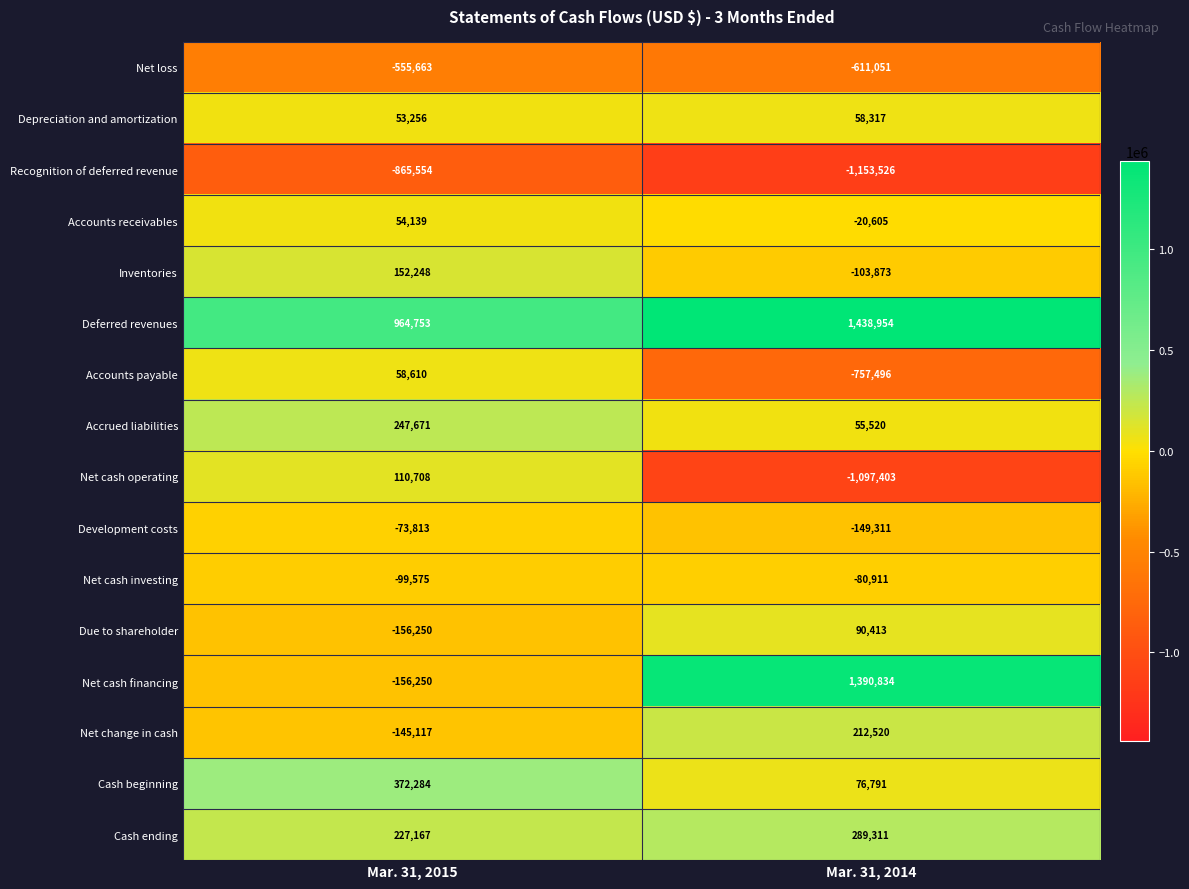

At which category is the sum across all series the highest?

Mar. 31, 2015